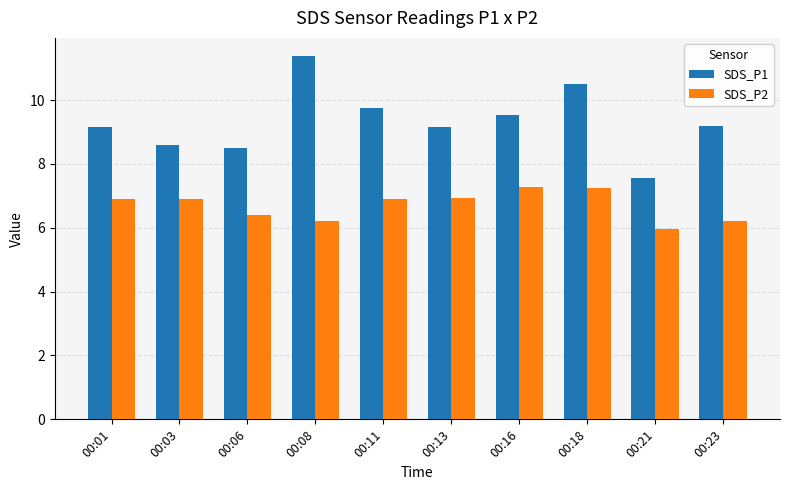

Is it true that SDS_P1 equals 9.2 at 00:23?

True